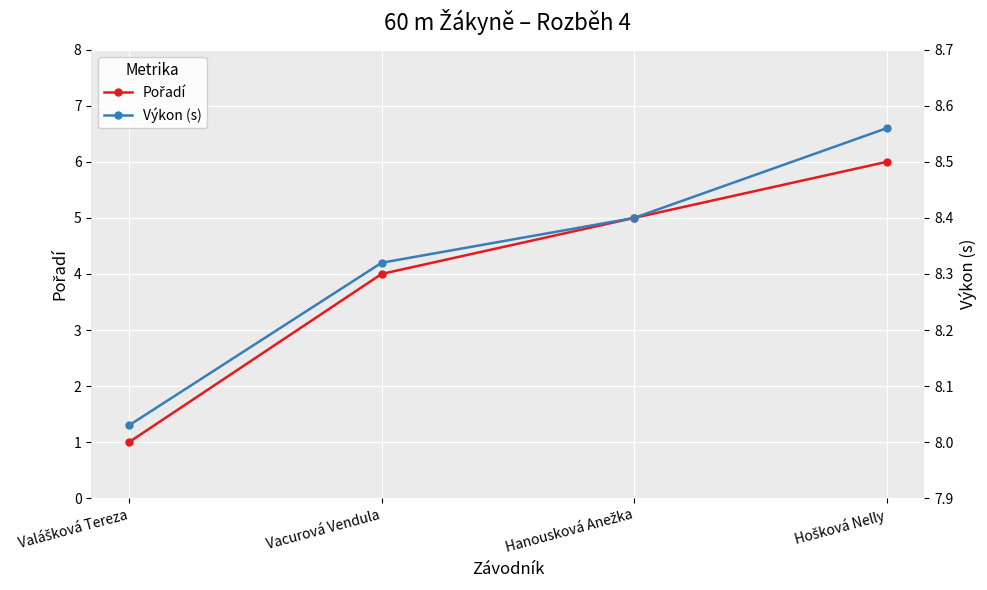

Which series has the largest range (max minus min)?

Pořadí